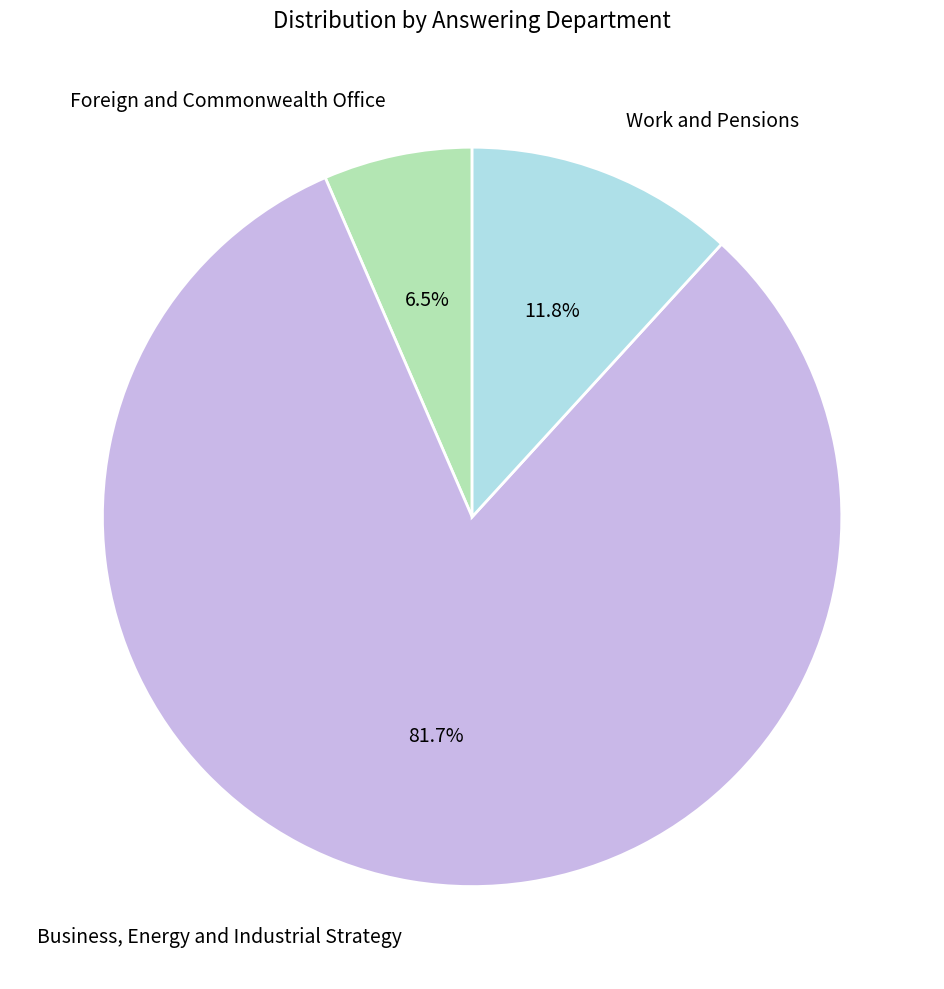

Which has a higher value, Foreign and Commonwealth Office or Business, Energy and Industrial Strategy?

Business, Energy and Industrial Strategy